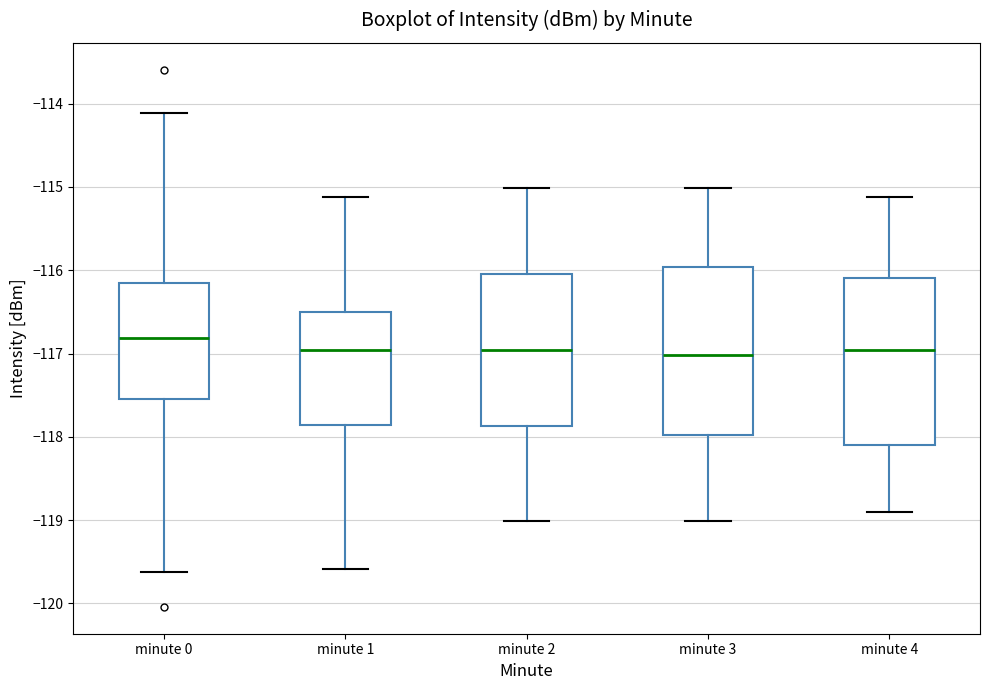

Reading left to right, read every box against the y-axis: the position of its median line, the range the box covers, and the ends of its whiskers. The values are not printed on the chart, so give them approximately, as read against the axis.

minute 0: median -116.8, box -117.5 to -116.2, whiskers -119.6 to -114.1
minute 1: median -117.0, box -117.9 to -116.5, whiskers -119.6 to -115.1
minute 2: median -117.0, box -117.9 to -116.0, whiskers -119.0 to -115.0
minute 3: median -117.0, box -118.0 to -116.0, whiskers -119.0 to -115.0
minute 4: median -117.0, box -118.1 to -116.1, whiskers -118.9 to -115.1